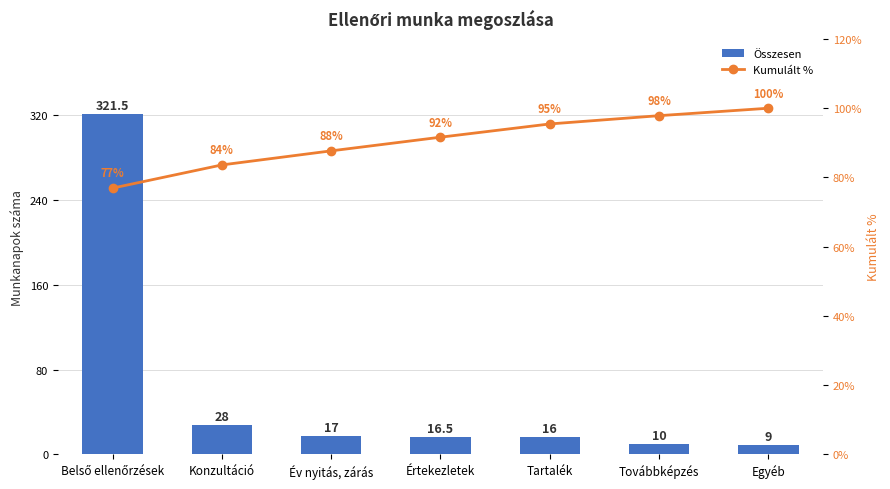

Rank the series by their average value, from highest to lowest.

Kumulált %, Összesen